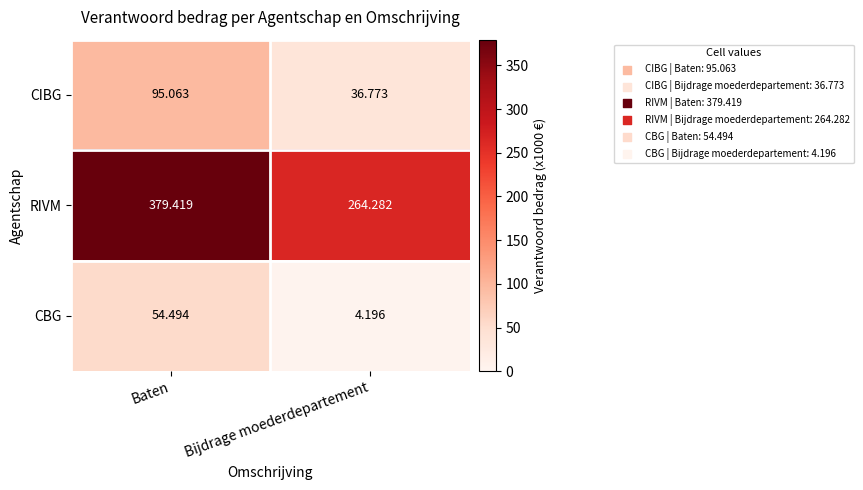

At which category does the chart reach its minimum across all series?

Bijdrage moederdepartement